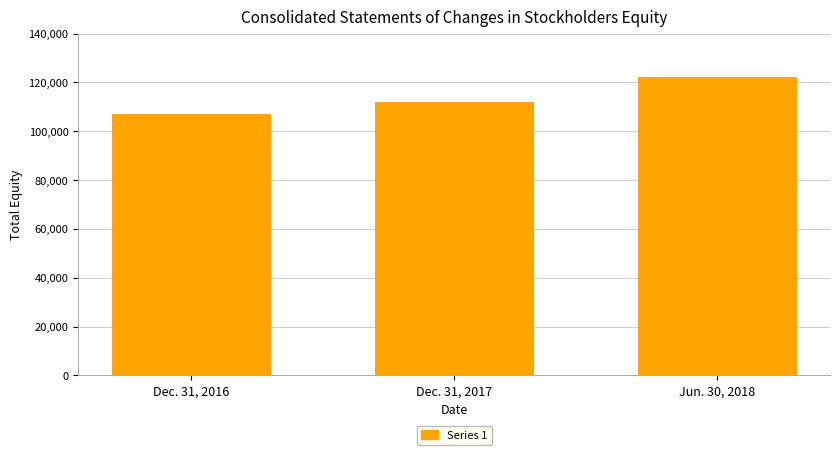

What is the average value?

113826